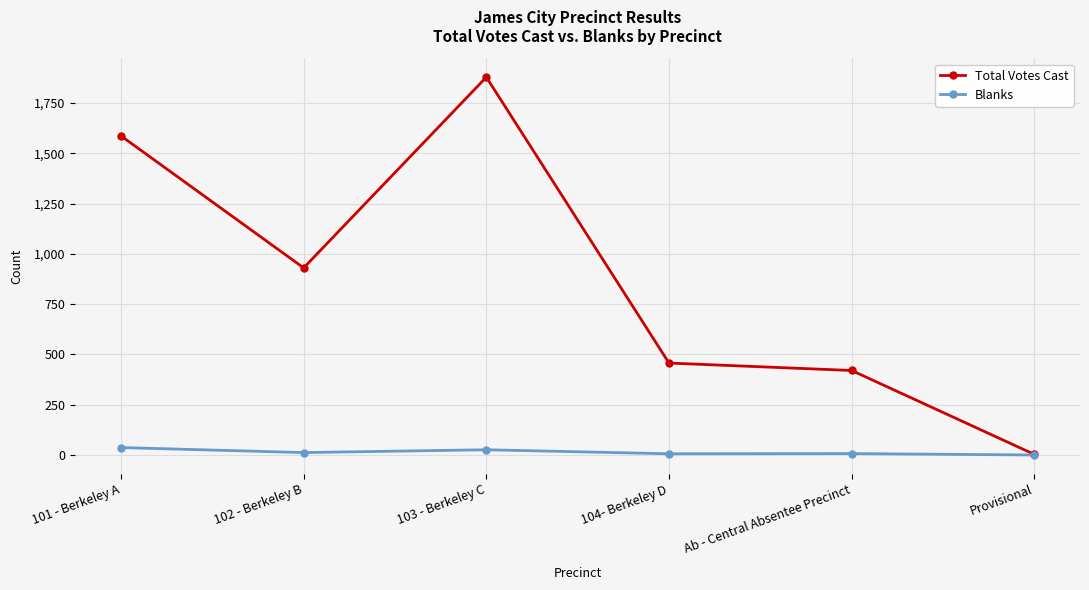

Rank the series by their average value, from highest to lowest.

Total Votes Cast, Blanks